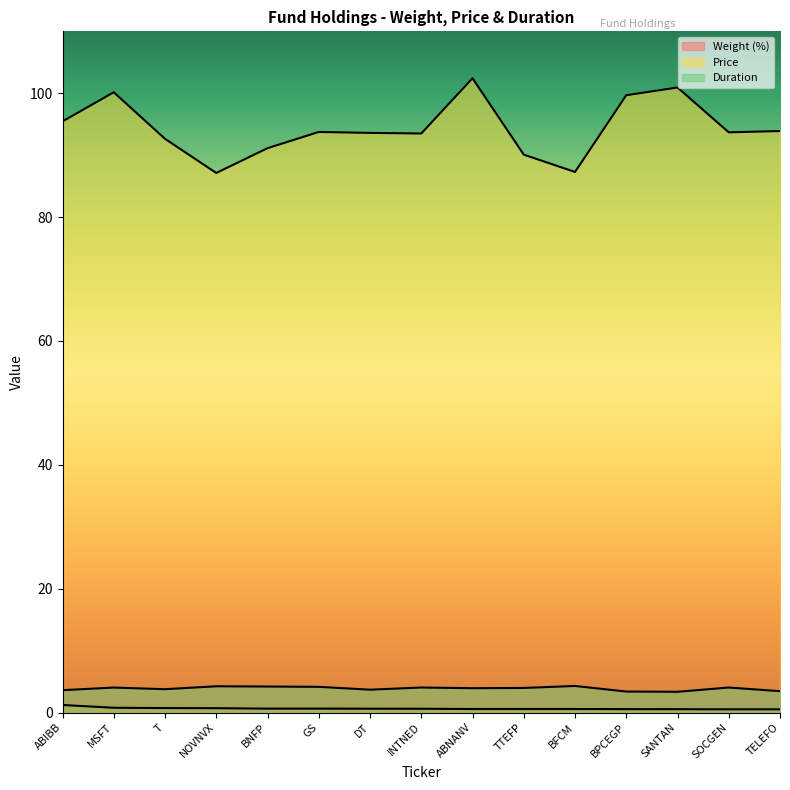

In Duration, how many points are higher than both neighbors (excluding endpoints)?

5